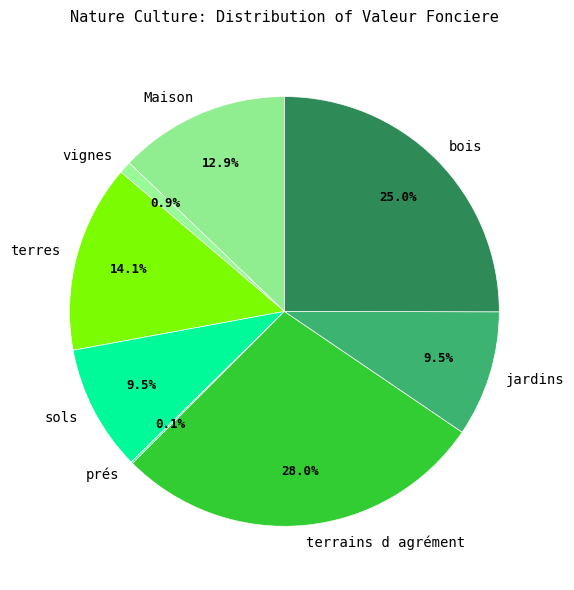

Which category has the biggest portion of the pie?

terrains d agrément